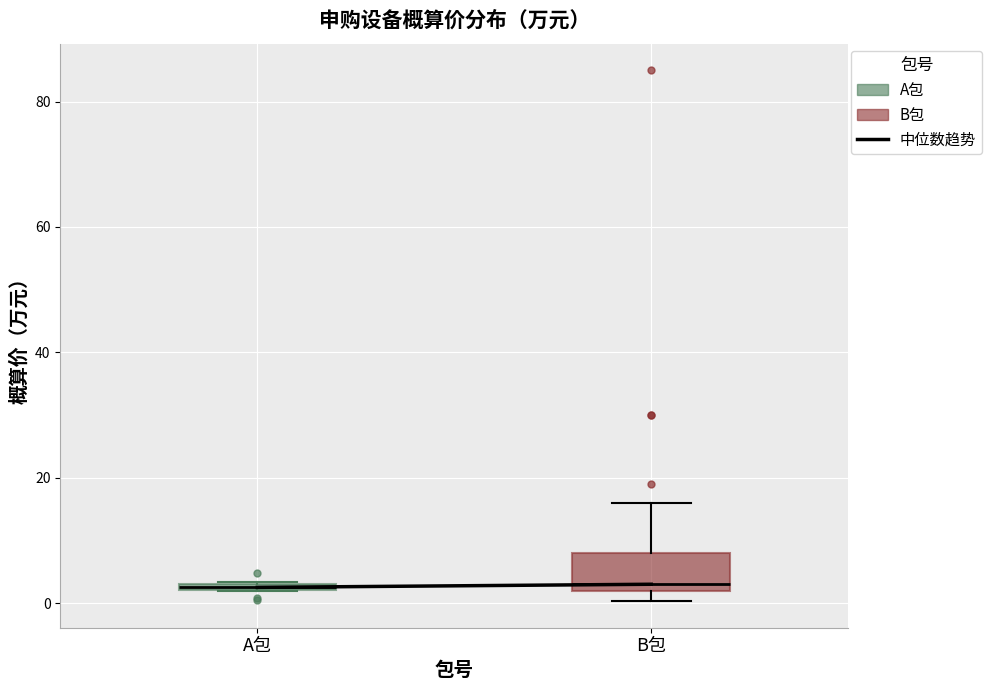

Which box is the tallest, from its lower edge to its upper edge?

B包